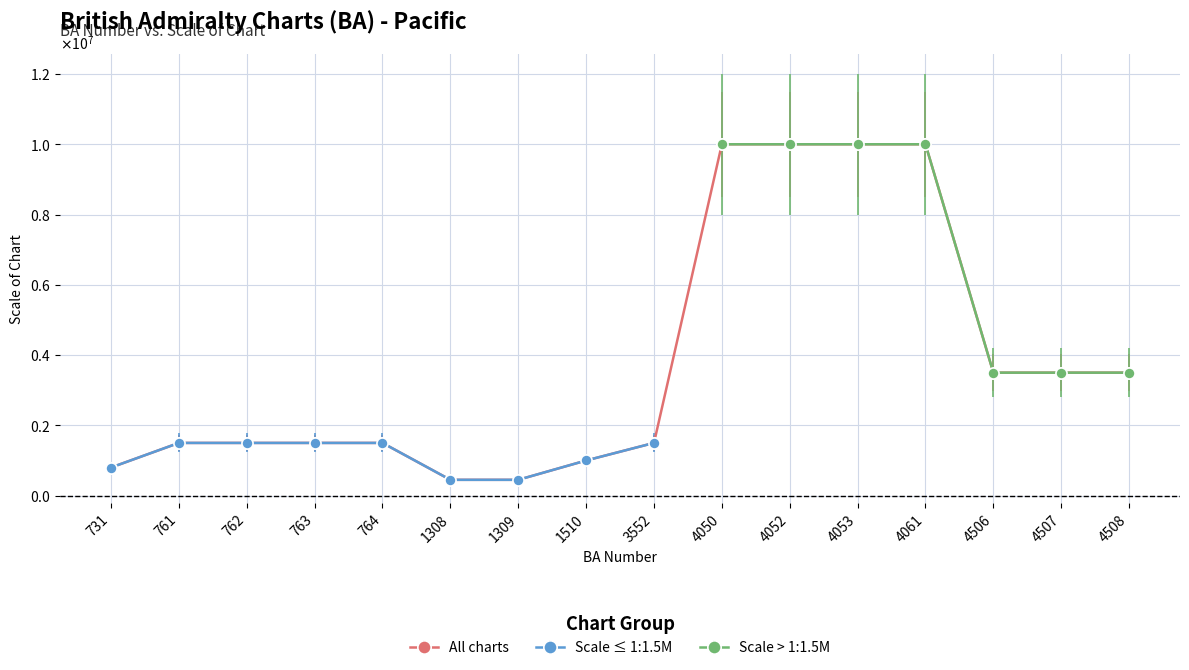

Where is the data nearest to the value 5225000?

4506